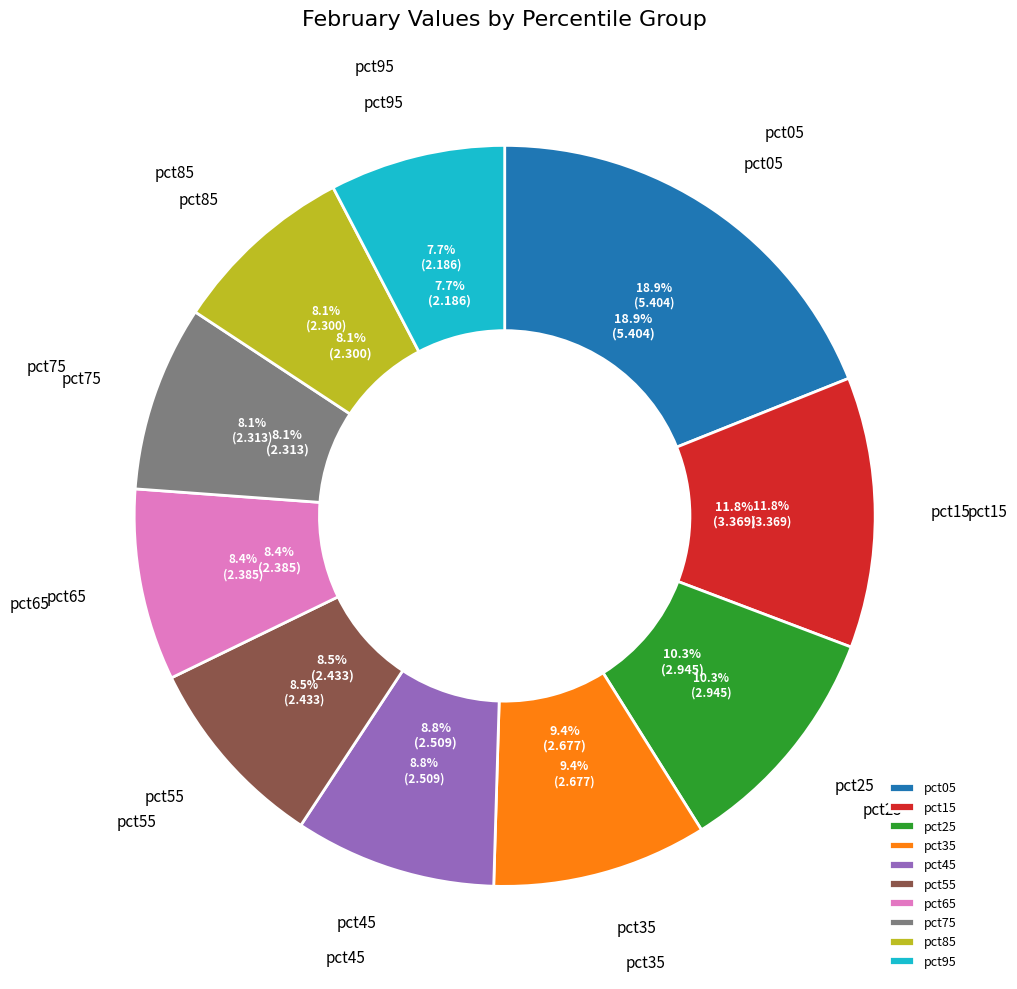

Which category has the smallest portion of the pie?

pct95